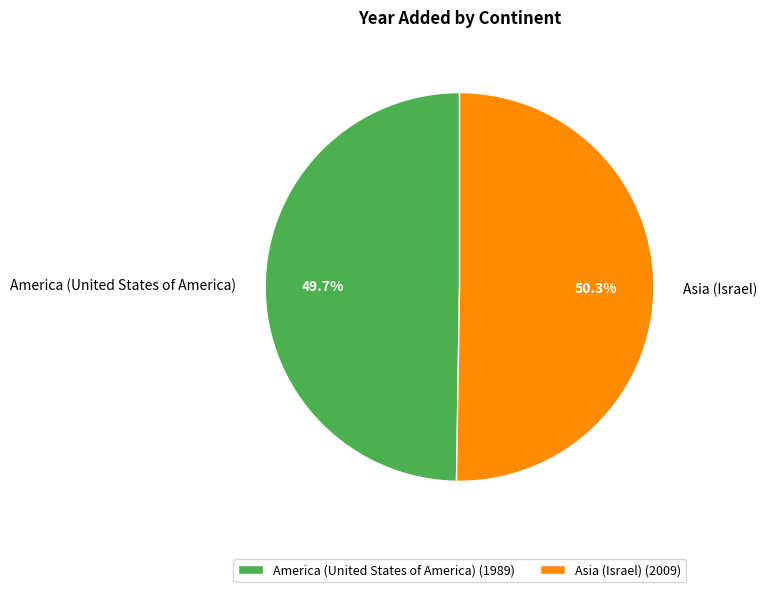

Does any single category account for the majority?

Yes